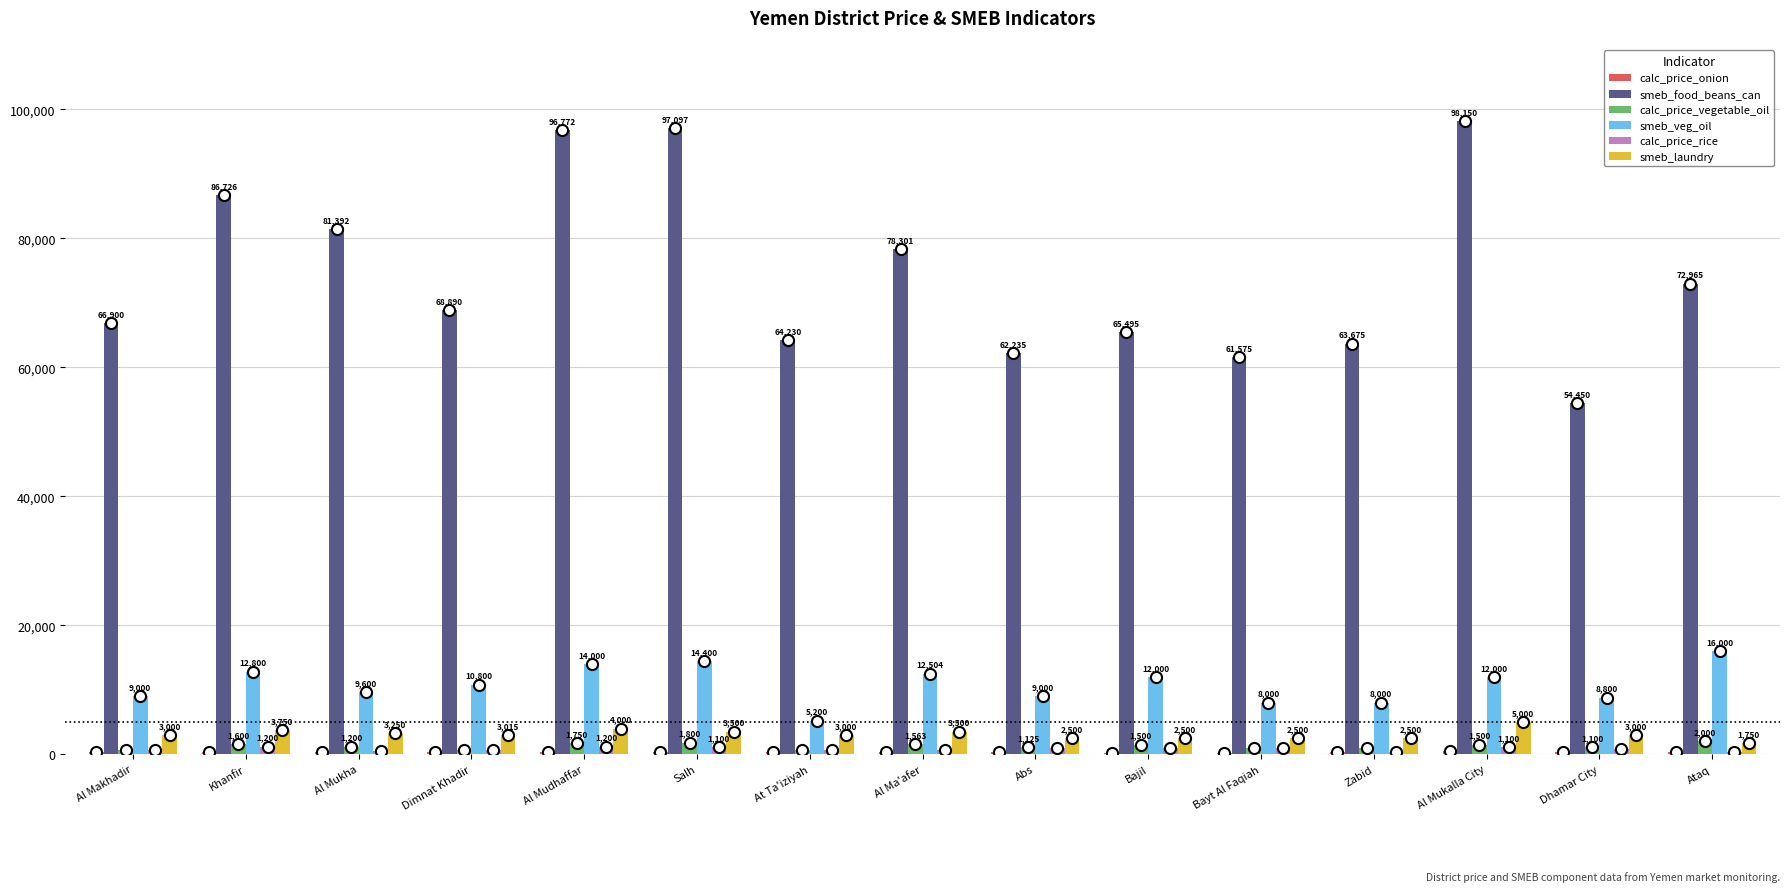

What is the sum of the smeb_food_beans_can values at Dhamar City and Ataq?

127415.0